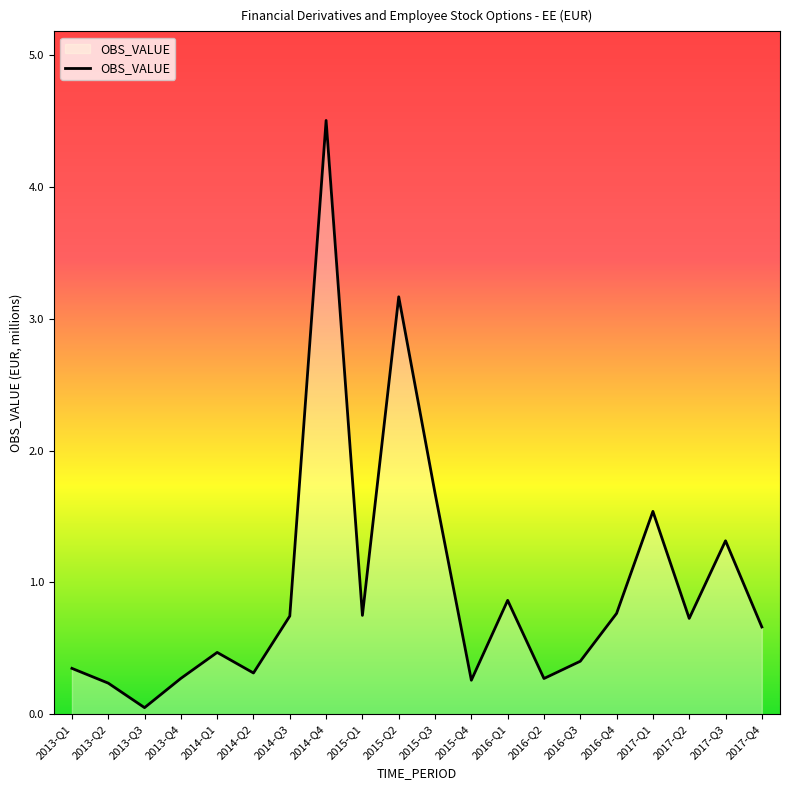

At which label is the value closest to 2?

2015-Q3